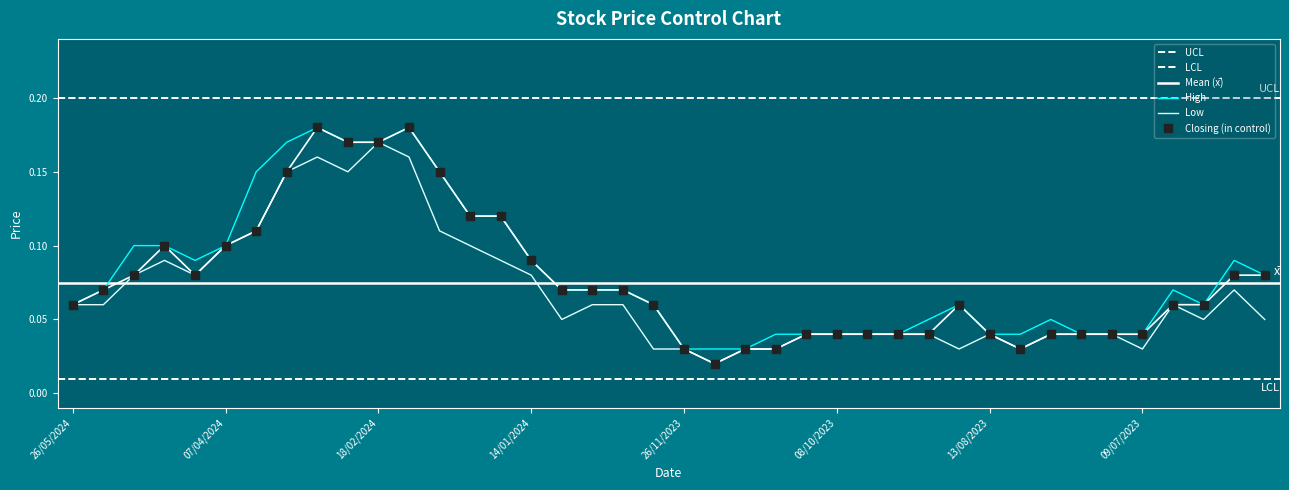

Reading right to left, transcribe all the data shown in this chart.

High: 0.1	0.1	0.1	0.1	0.0	0.0	0.0	0.1	0.0	0.0	0.1	0.1	0.0	0.0	0.0	0.0	0.0	0.0	0.0	0.0	0.1	0.1	0.1	0.1	0.1	0.1	0.1	0.1	0.2	0.2	0.2	0.2	0.2	0.1	0.1	0.1	0.1	0.1	0.1	0.1
Low: 0.1	0.1	0.1	0.1	0.0	0.0	0.0	0.0	0.0	0.0	0.0	0.0	0.0	0.0	0.0	0.0	0.0	0.0	0.0	0.0	0.0	0.1	0.1	0.1	0.1	0.1	0.1	0.1	0.2	0.2	0.1	0.2	0.1	0.1	0.1	0.1	0.1	0.1	0.1	0.1
Closing: 0.1	0.1	0.1	0.1	0.0	0.0	0.0	0.0	0.0	0.0	0.1	0.0	0.0	0.0	0.0	0.0	0.0	0.0	0.0	0.0	0.1	0.1	0.1	0.1	0.1	0.1	0.1	0.1	0.2	0.2	0.2	0.2	0.1	0.1	0.1	0.1	0.1	0.1	0.1	0.1